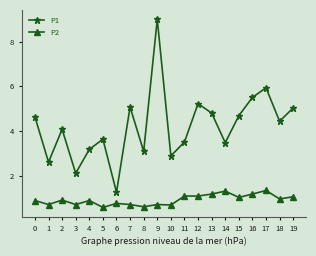

What is the difference between the highest and lowest values at 4?

2.3